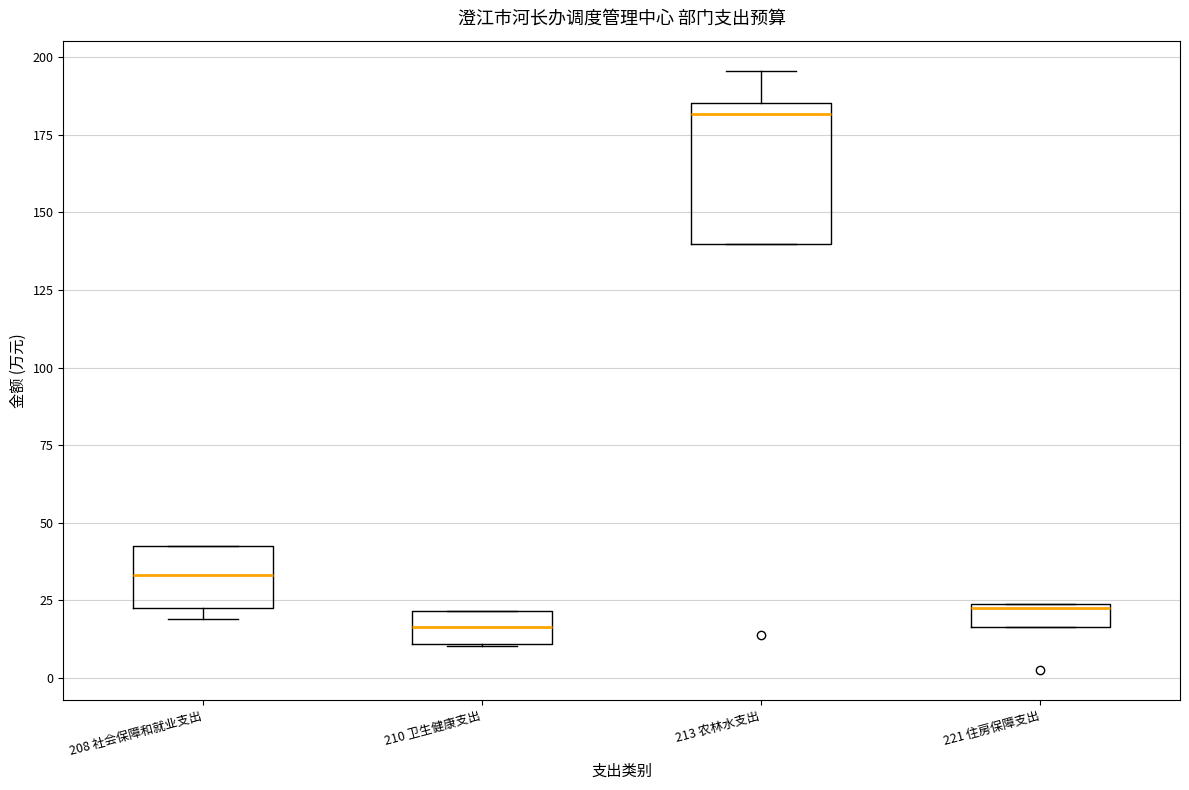

Where is the lower edge of the box for 213 农林水支出 on the y-axis? The values are not printed on the chart, so give them approximately, as read against the axis.

140